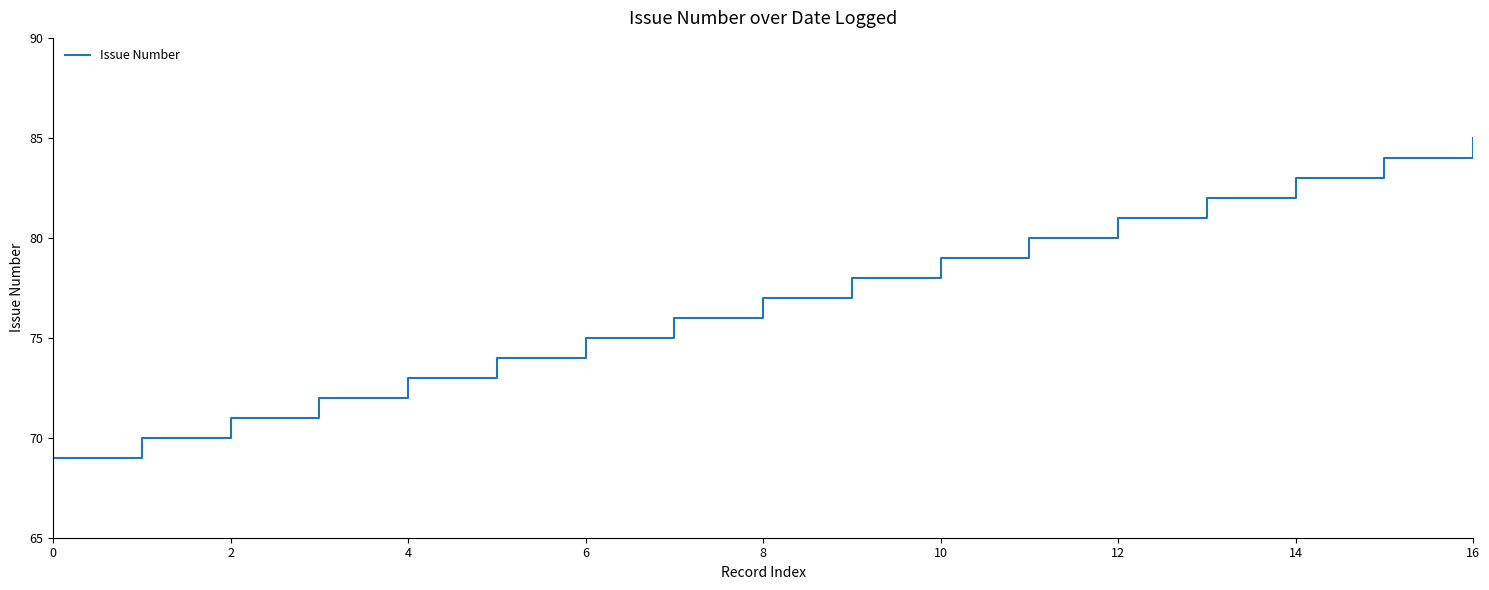

How many lines are shown in the chart?

1